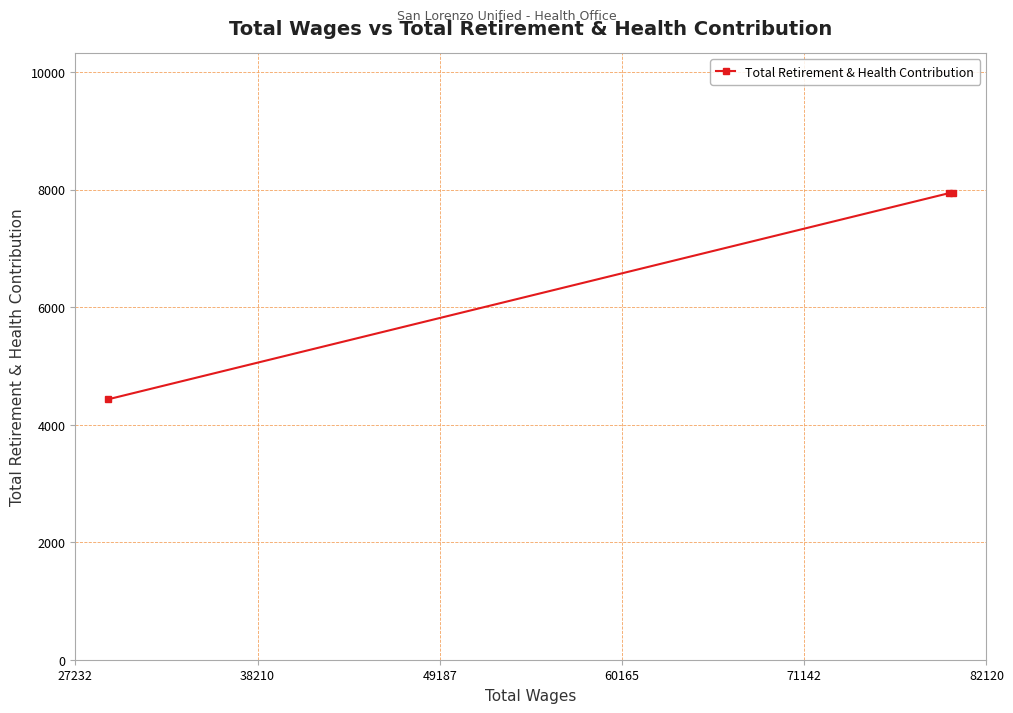

What is the greatest value displayed?

7939